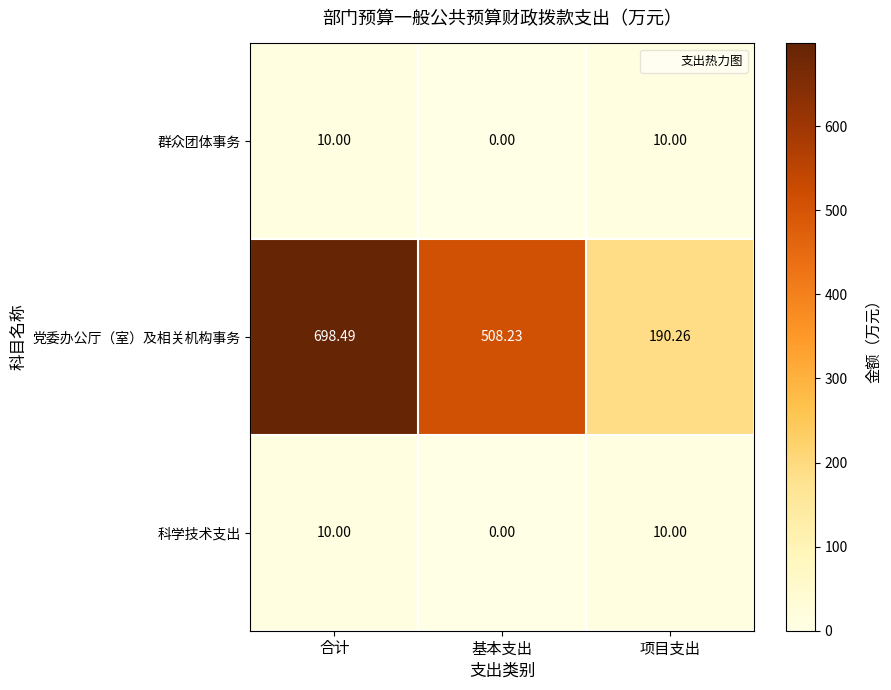

Which series has the largest total across all categories?

党委办公厅（室）及相关机构事务